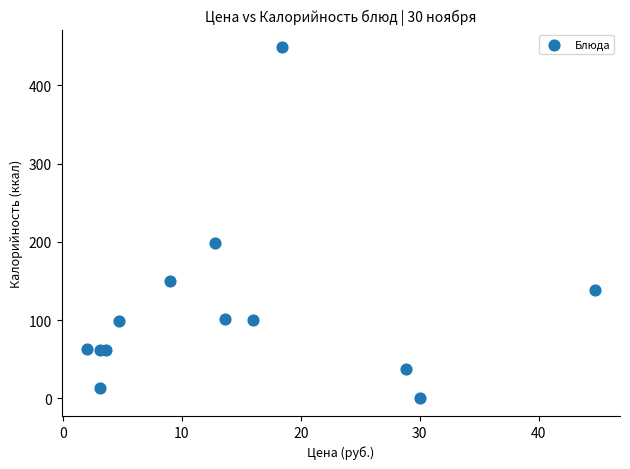

What Y value in the scatter plot is closest to 224?

199